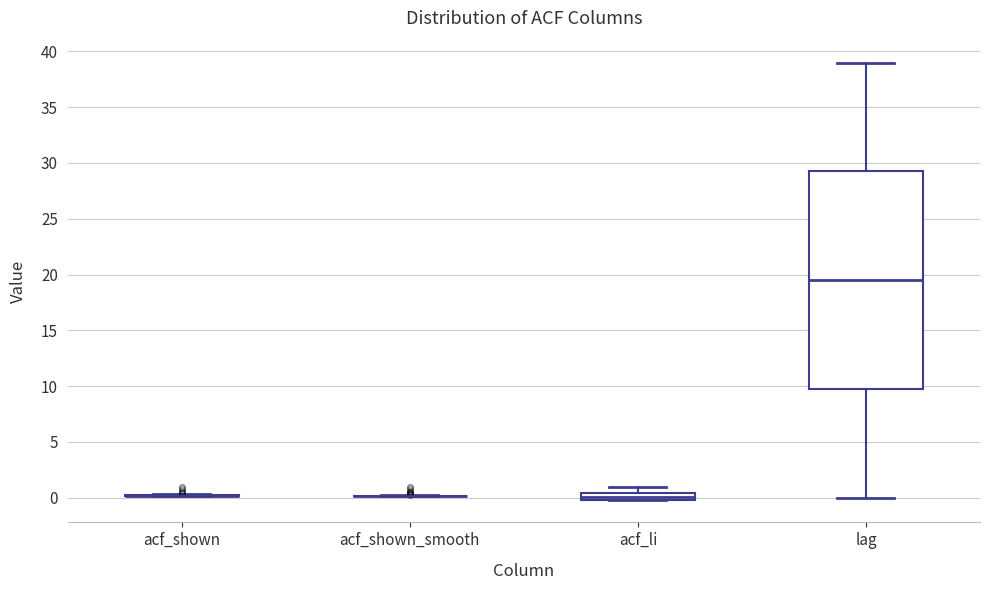

Which box is the tallest, from its lower edge to its upper edge?

lag